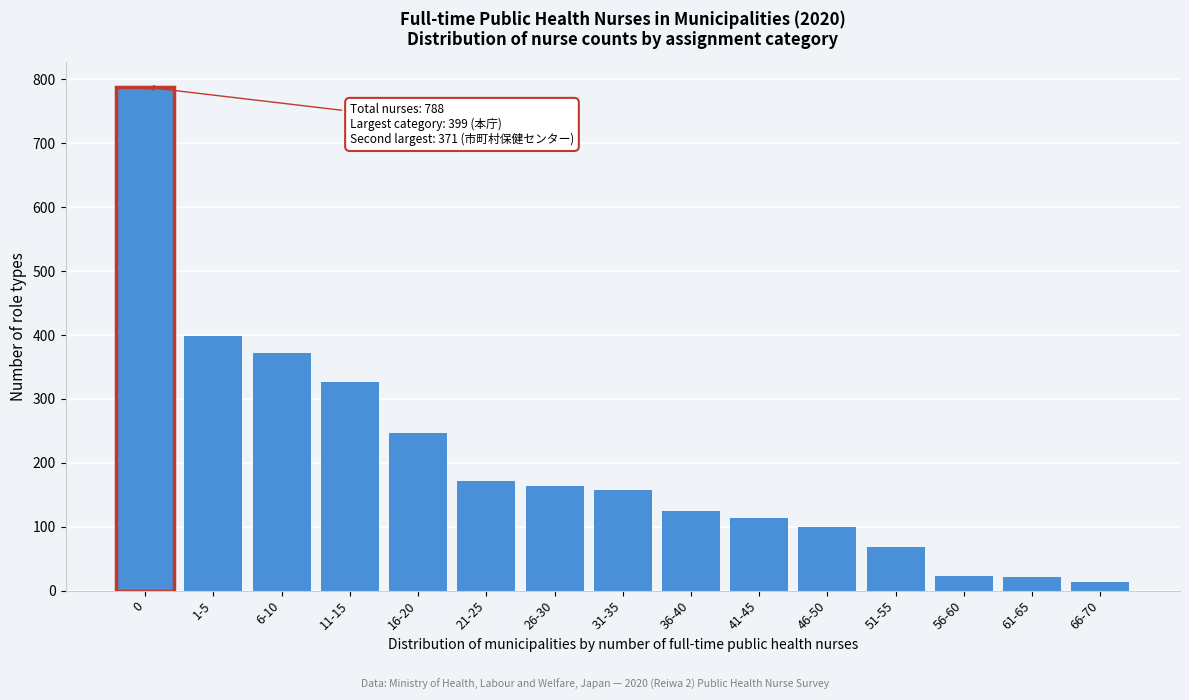

What is the label of the 6th bar from the right?

41-45